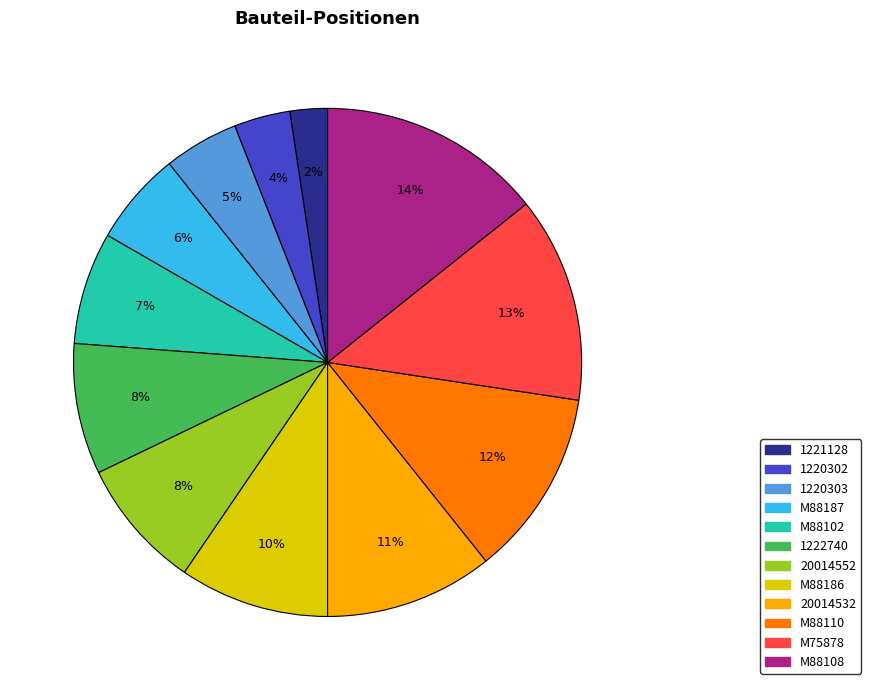

Do M88110 and 20014532 together represent more than half of the pie?

No